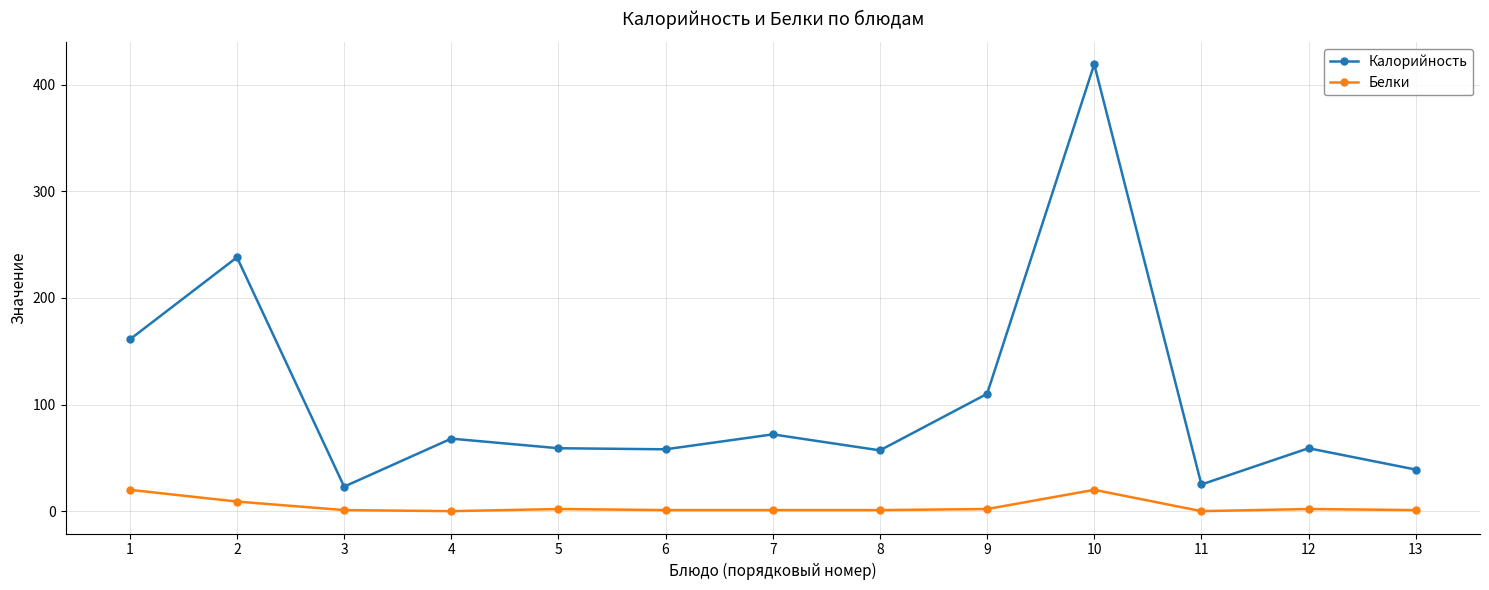

What is the minimum value for Калорийность?

23